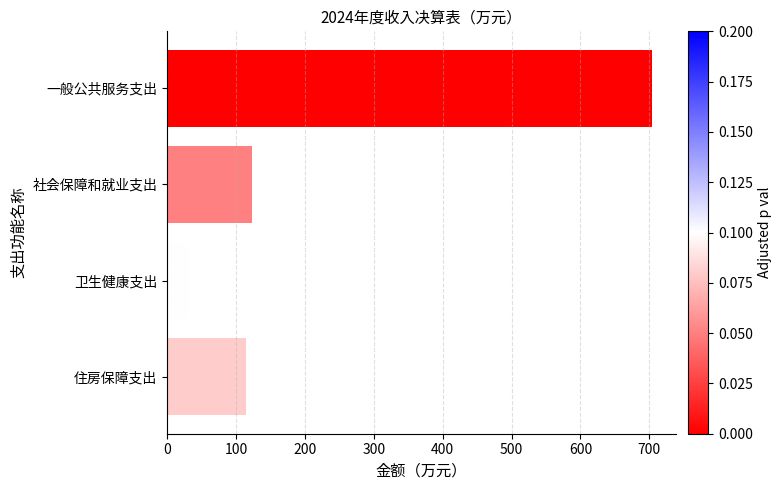

What is the difference between the second highest and minimum values?

89.6